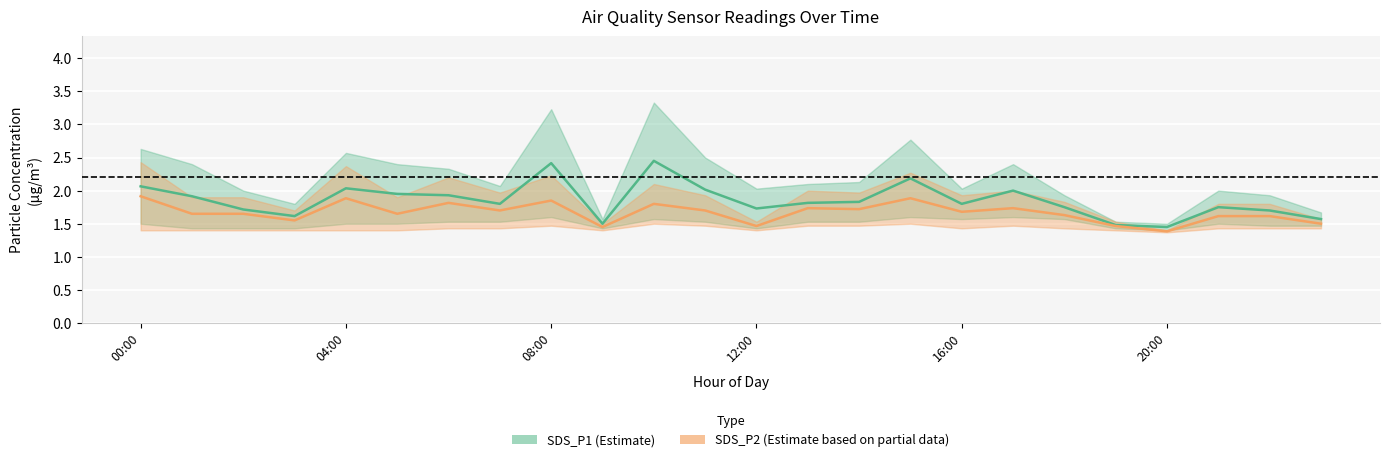

How many categories are shown in the chart?

24